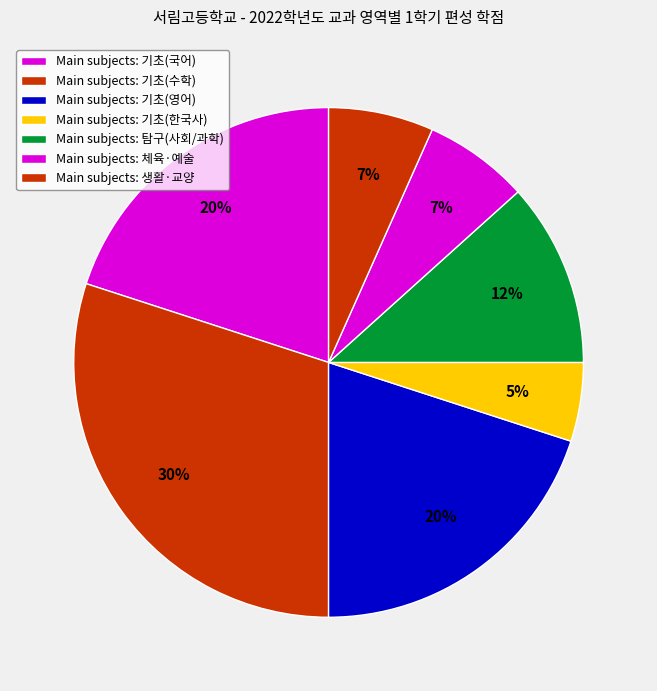

Count the number of slices in the pie.

7